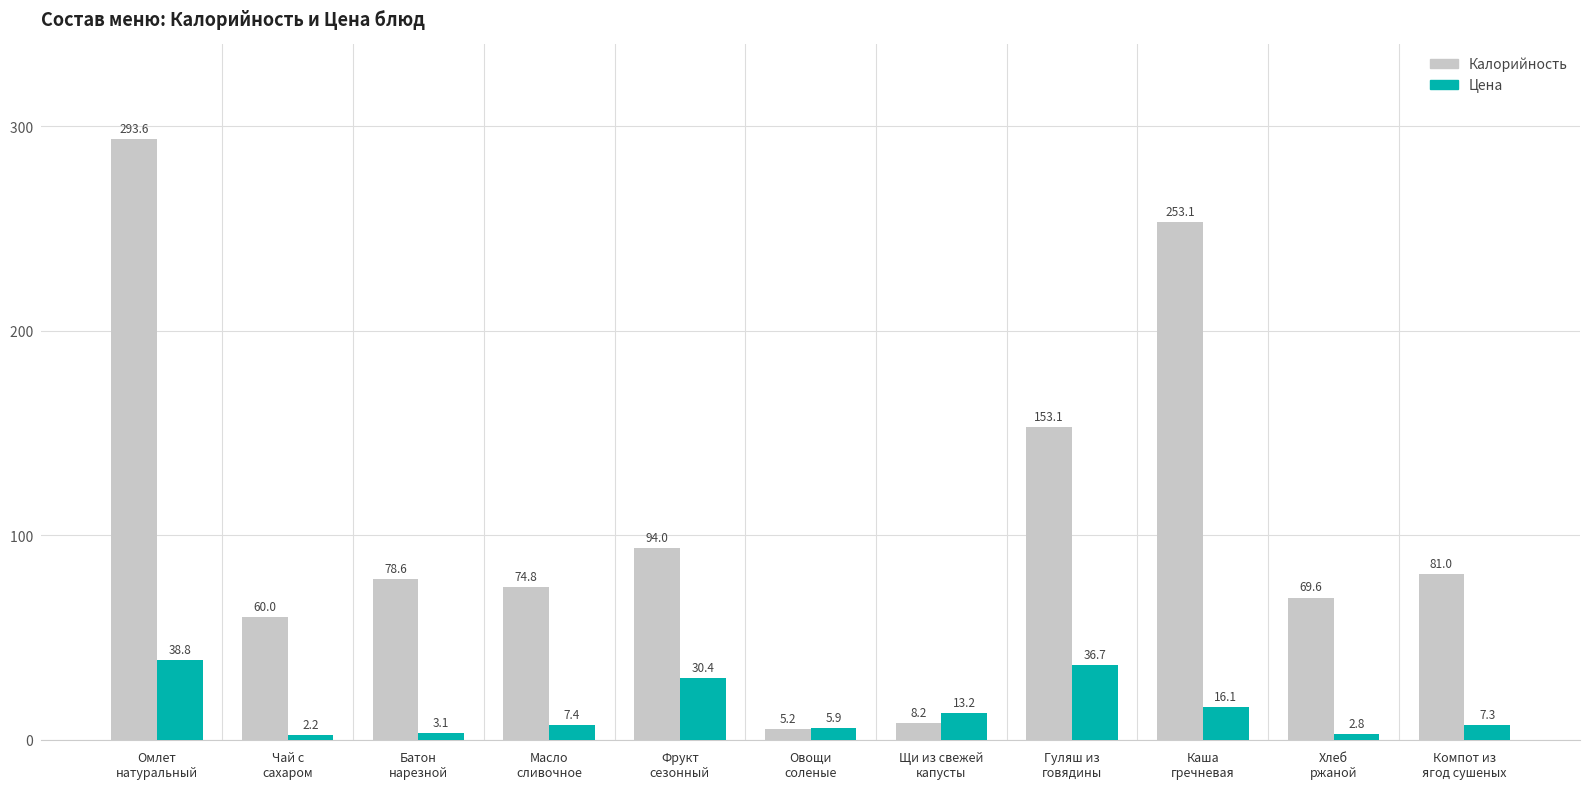

Rank the series at Омлет
натуральный from highest to lowest value.

Калорийность, Цена